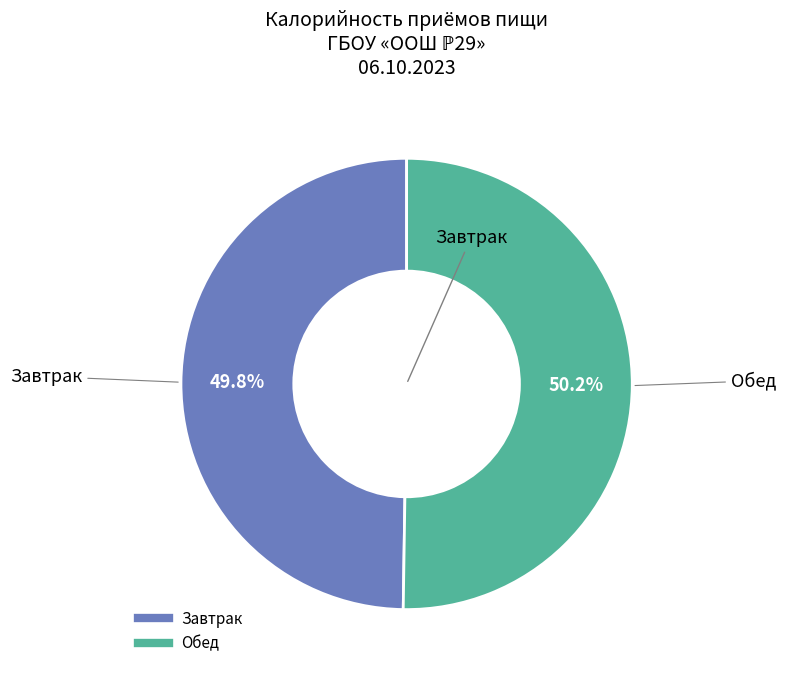

Approximately how many times larger is the value at Завтрак compared to Обед?

1.0